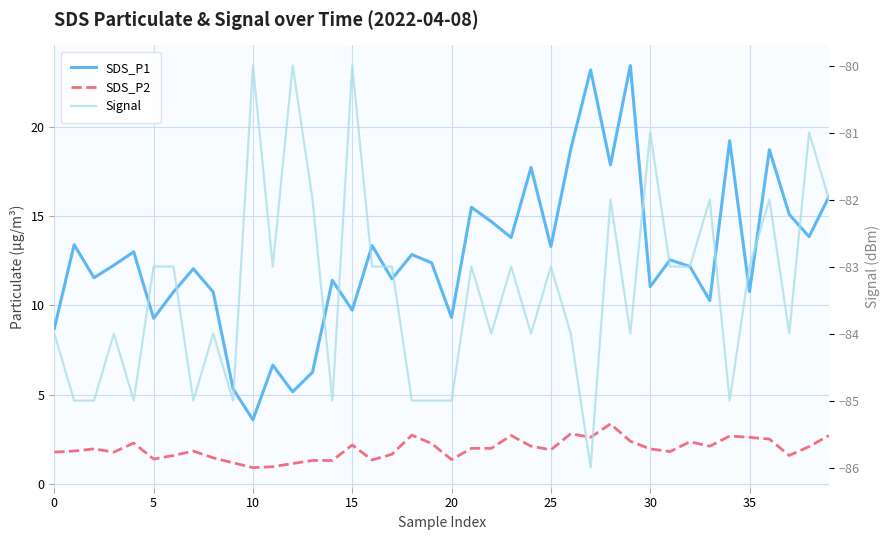

How many categories are shown in the chart?

40